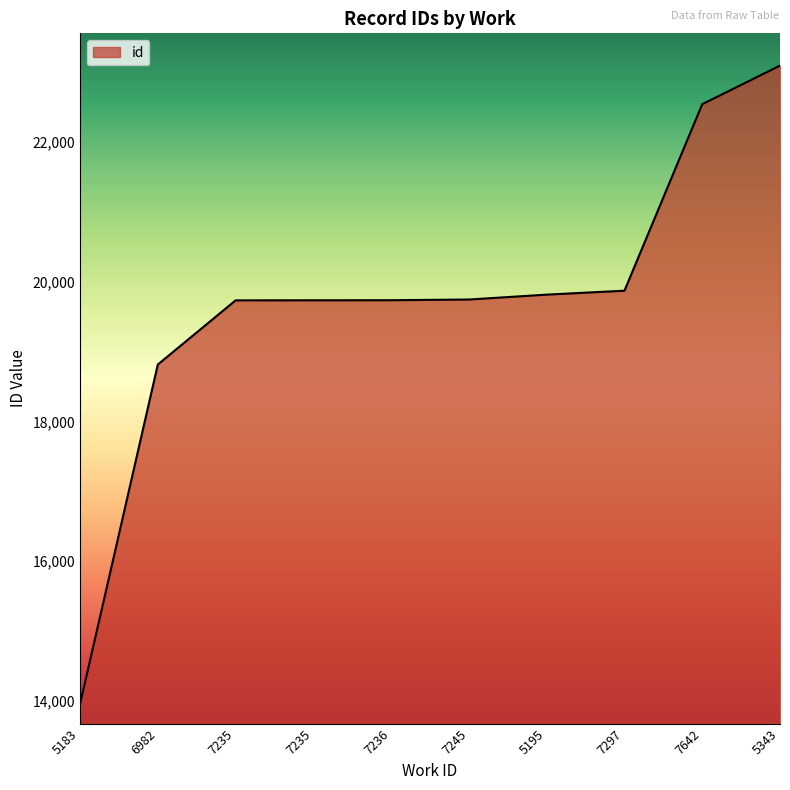

Does the chart display data point markers on the line(s)?

No